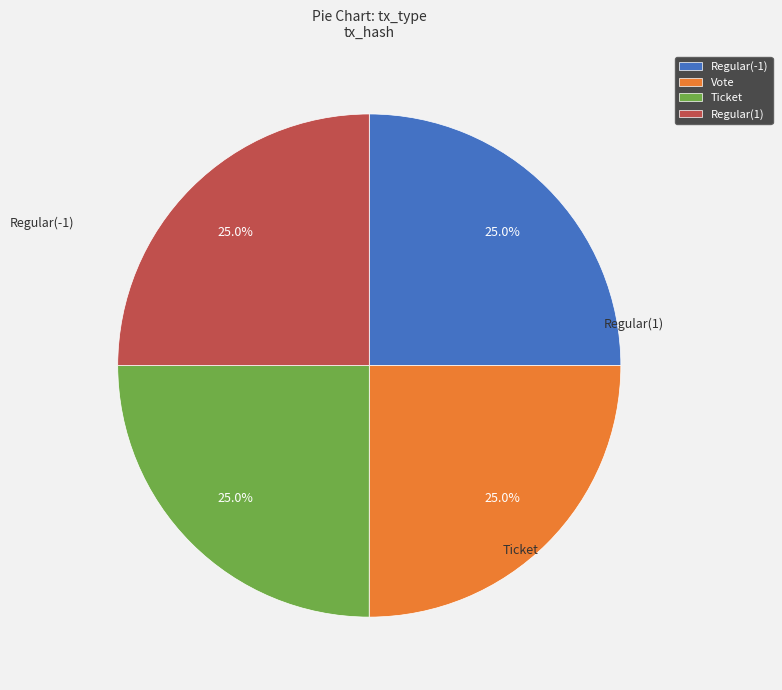

Is there a majority slice in this chart?

No